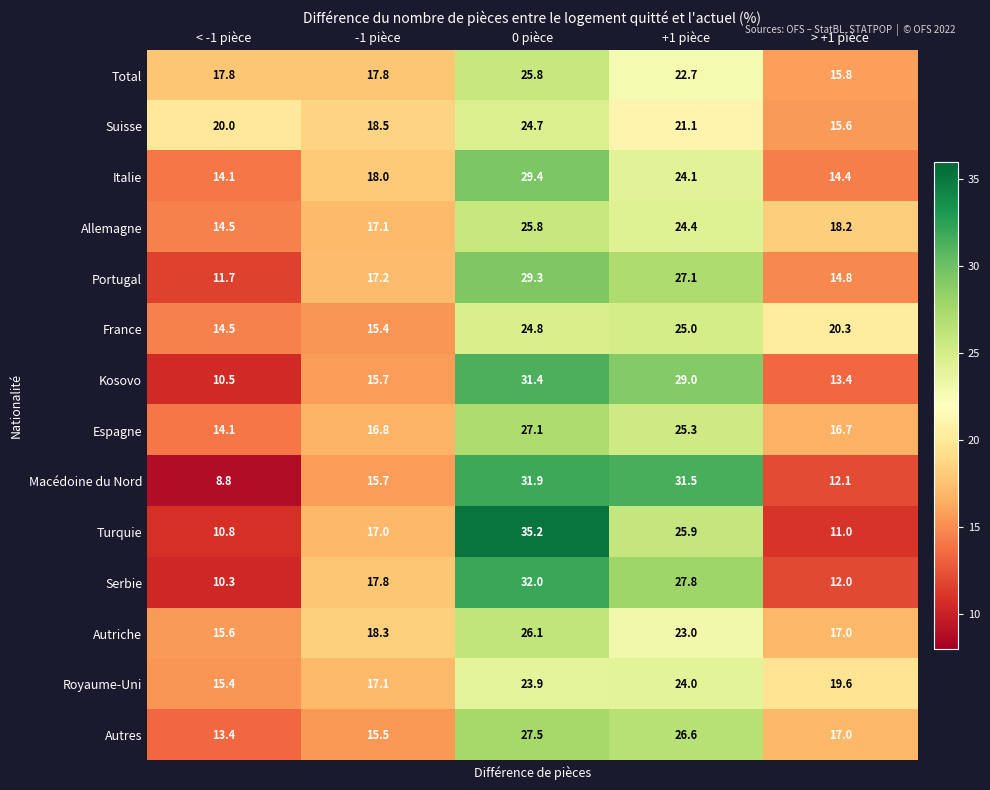

Between < -1 pièce and -1 pièce, which series saw the biggest shift?

Serbie